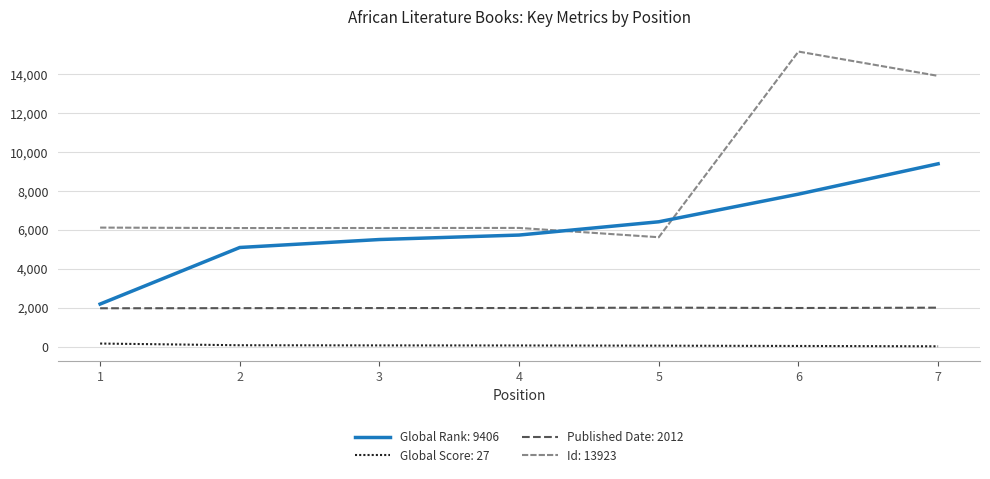

The value of Global Rank: 9406 at 6 is 2017. True or false?

False